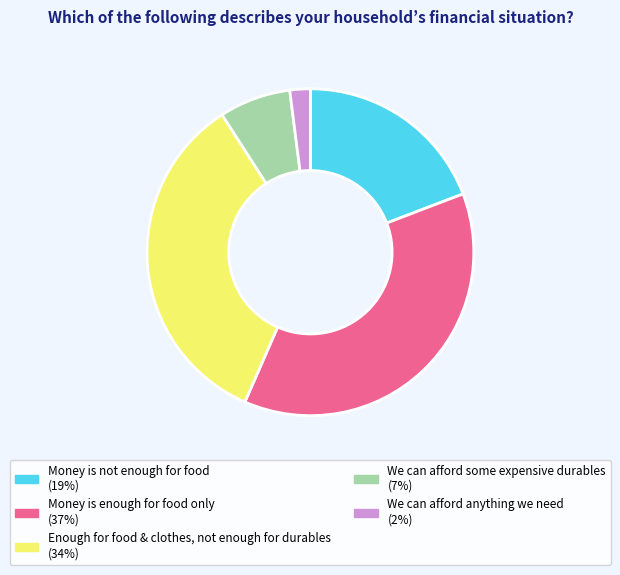

Is the sum of Enough for food & clothes, not enough for durables (34%) and We can afford anything we need (2%) greater than half?

No